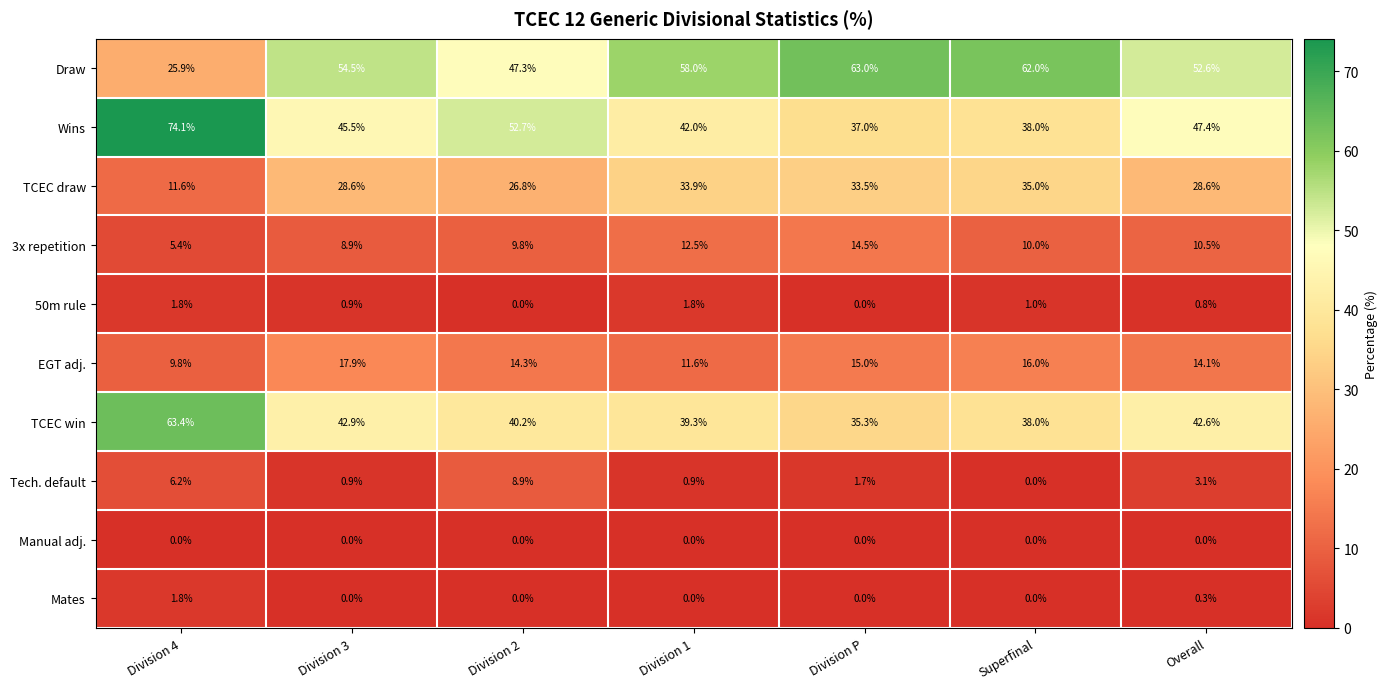

What is the difference between the highest and lowest values at Division 4?

74.1